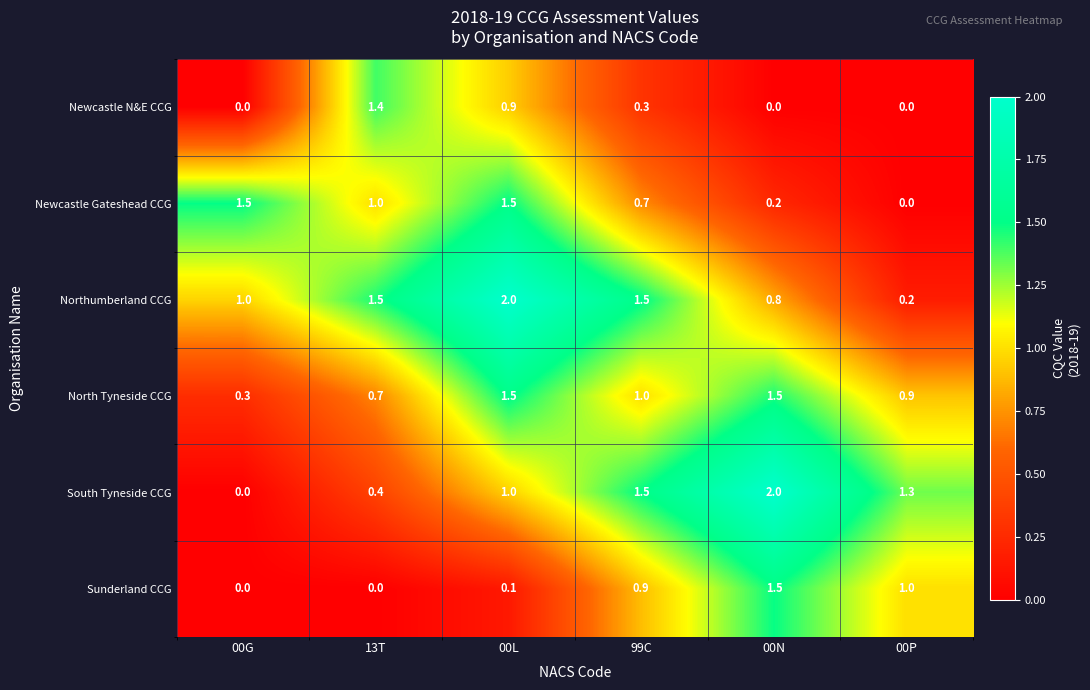

The Northumberland CCG series shows 1.5 at 99C. True or false?

True